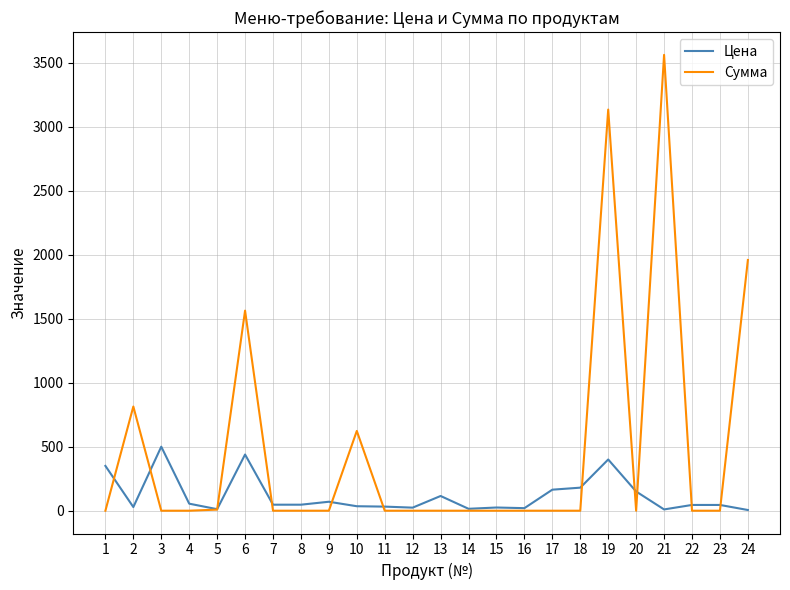

Which series ends up on top after the final intersection of Сумма and Цена?

Сумма